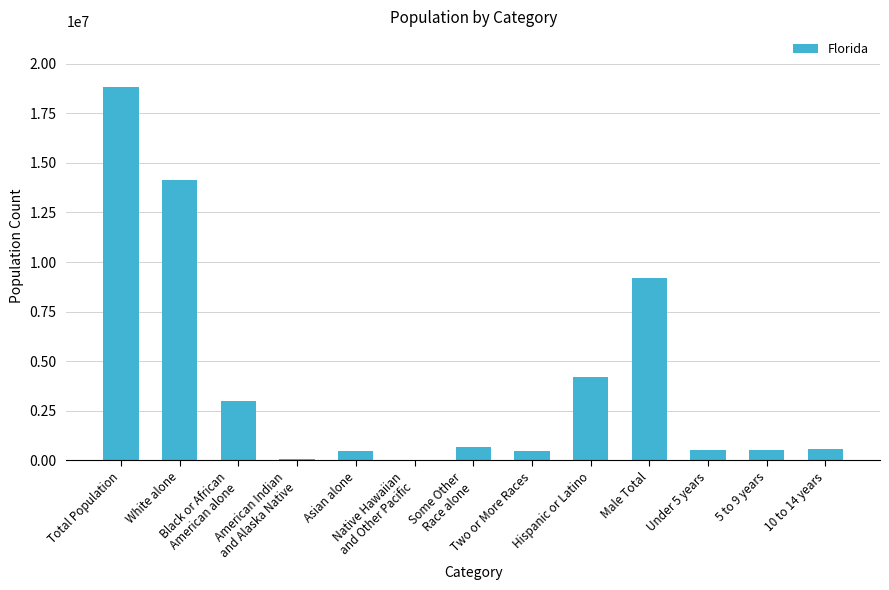

What is the sum of all values?

52693508